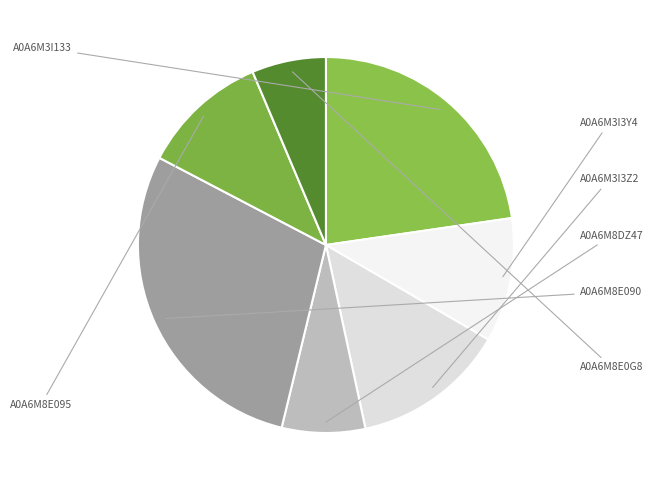

Count the number of slices in the pie.

7